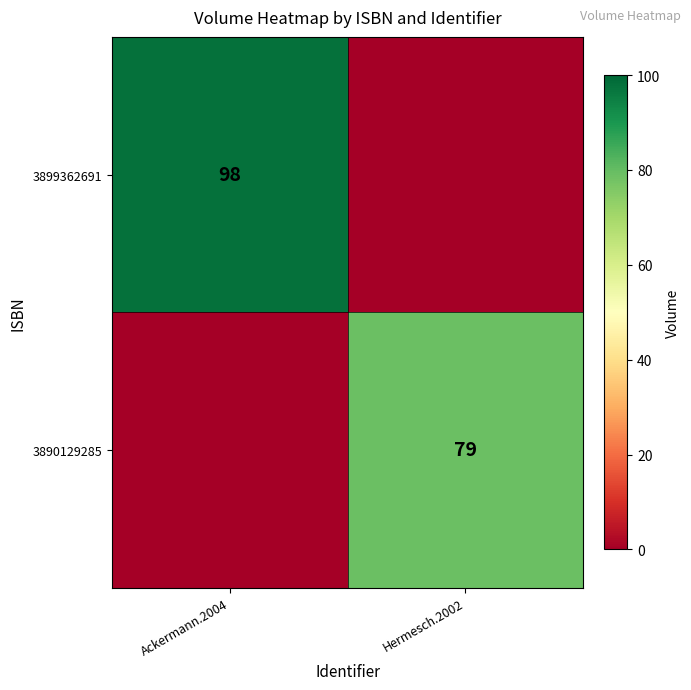

The 3899362691 series shows 65 at Ackermann.2004. True or false?

False